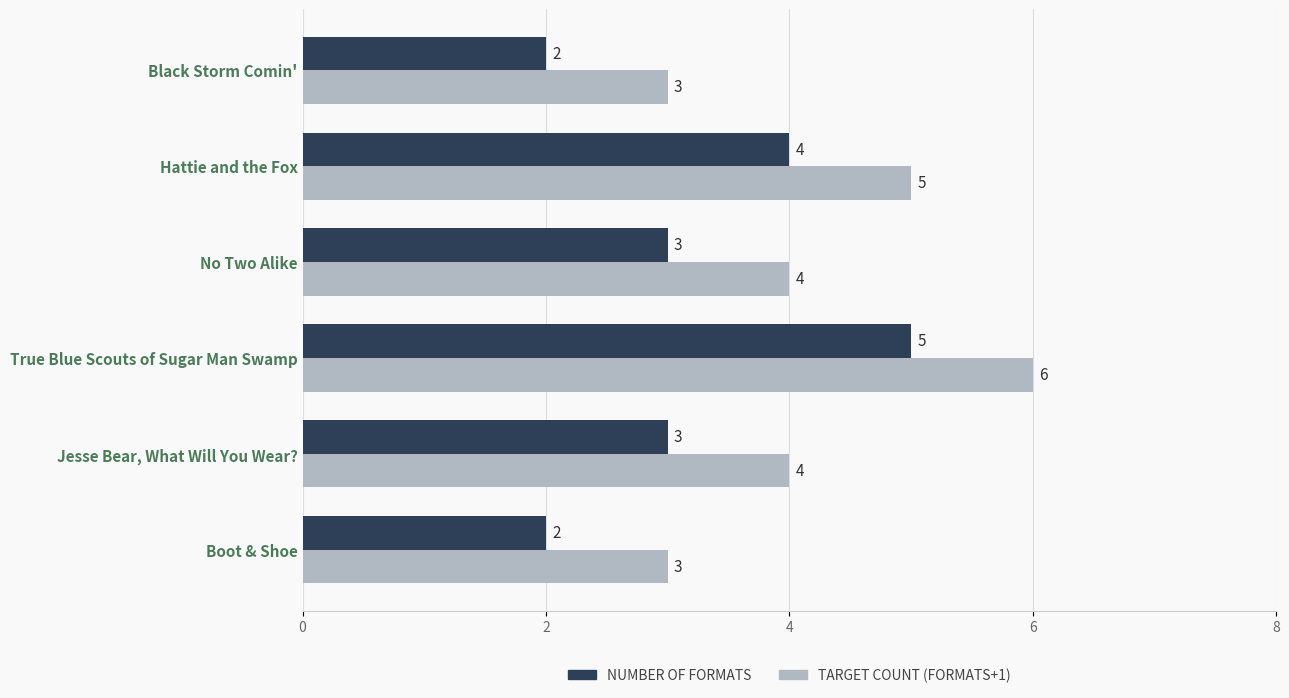

At how many categories does at least one series exceed 2?

6